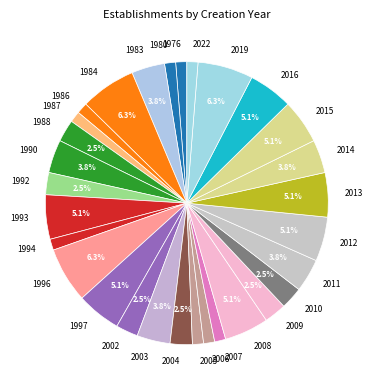

Do 2019 and 2015 together represent more than half of the pie?

No